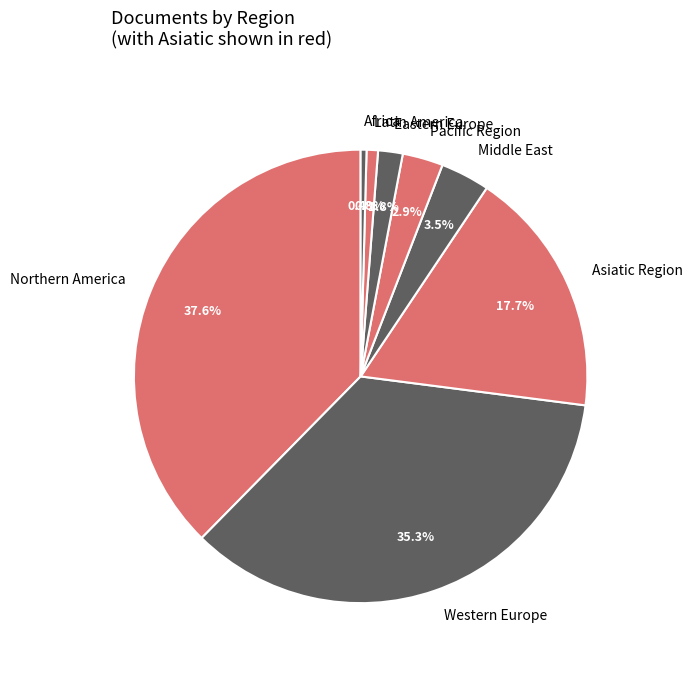

What is the ratio of the value at Western Europe to the value at Asiatic Region?

2.0